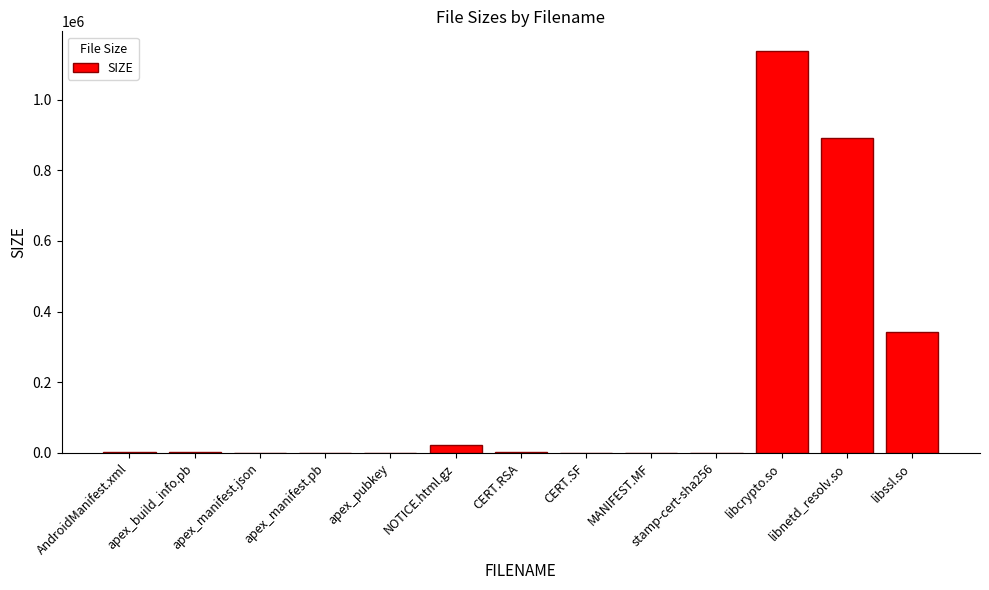

At which label is the value closest to 568292?

libssl.so